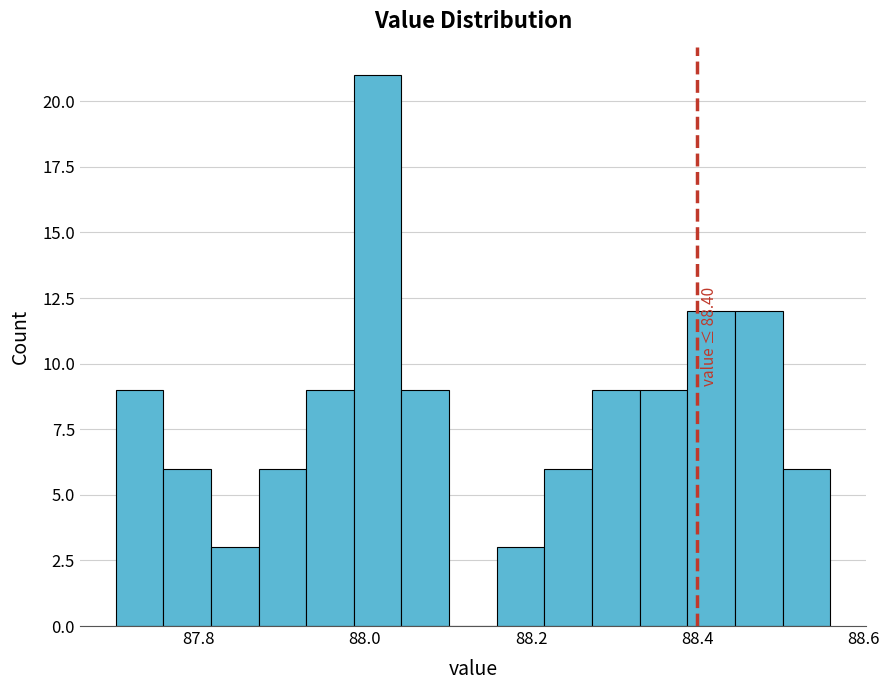

Read against the x-axis, roughly where is the centre of the tallest bar?

88.02